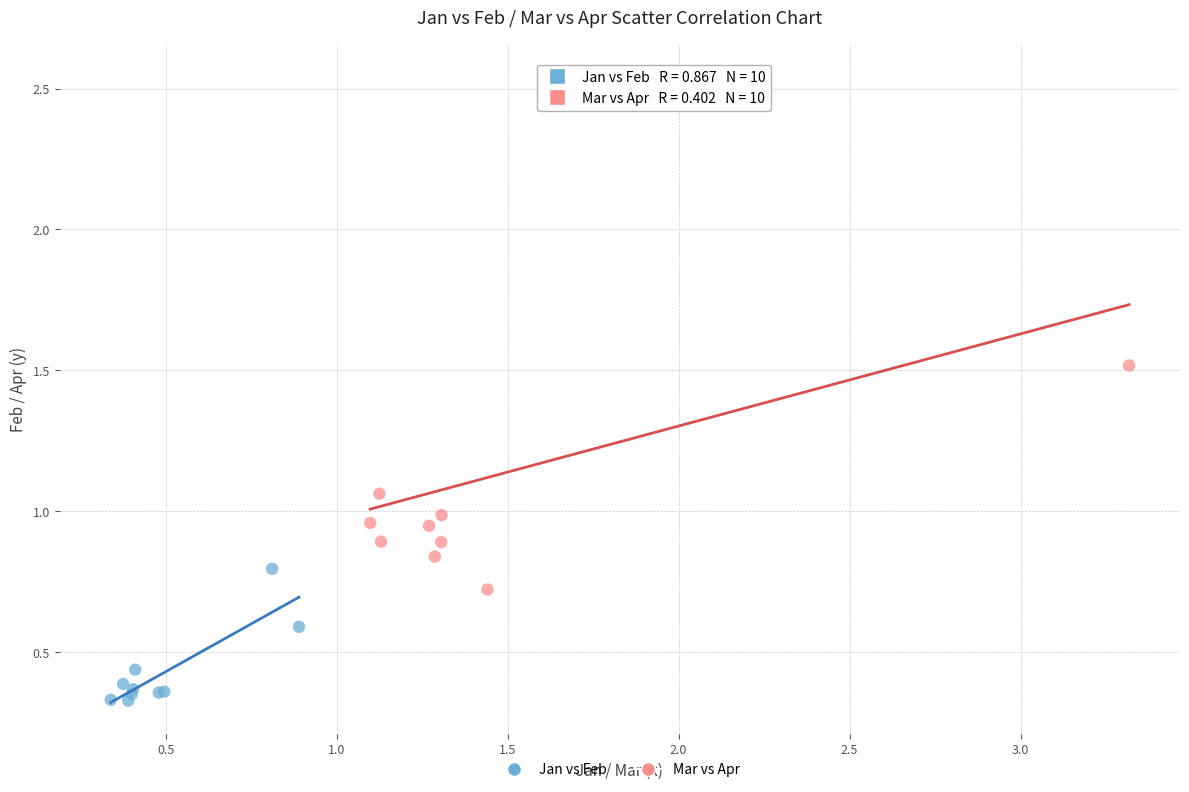

Which series reaches the minimum Y coordinate?

Jan vs Feb